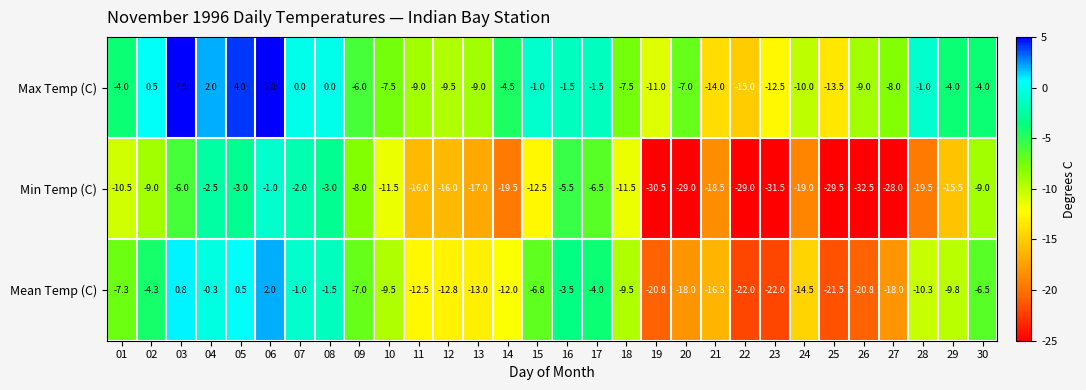

Rank the series at 11 from highest to lowest value.

Max Temp (C), Mean Temp (C), Min Temp (C)